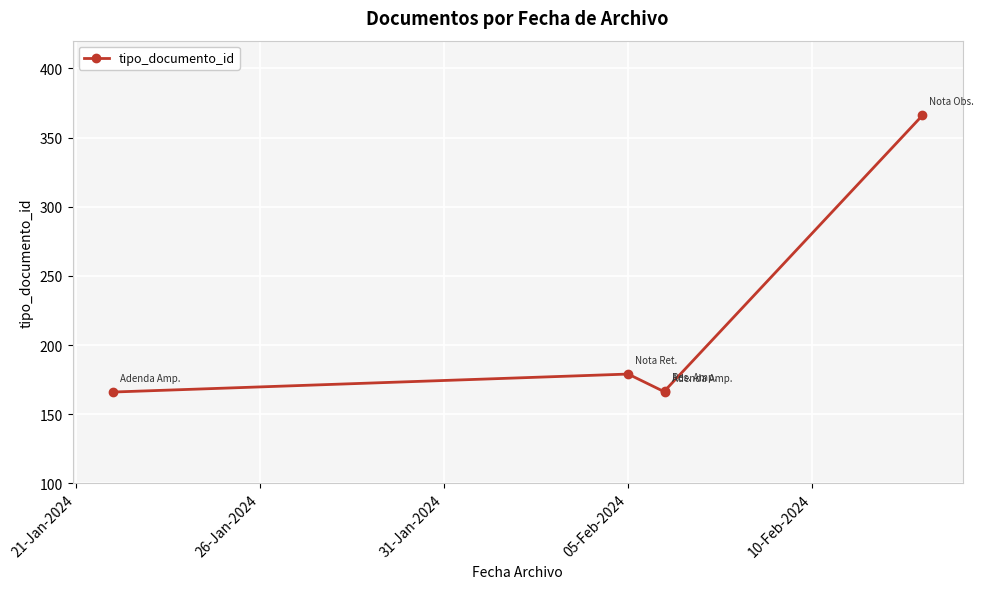

What is the approximate value at 31-Jan-2024?

166